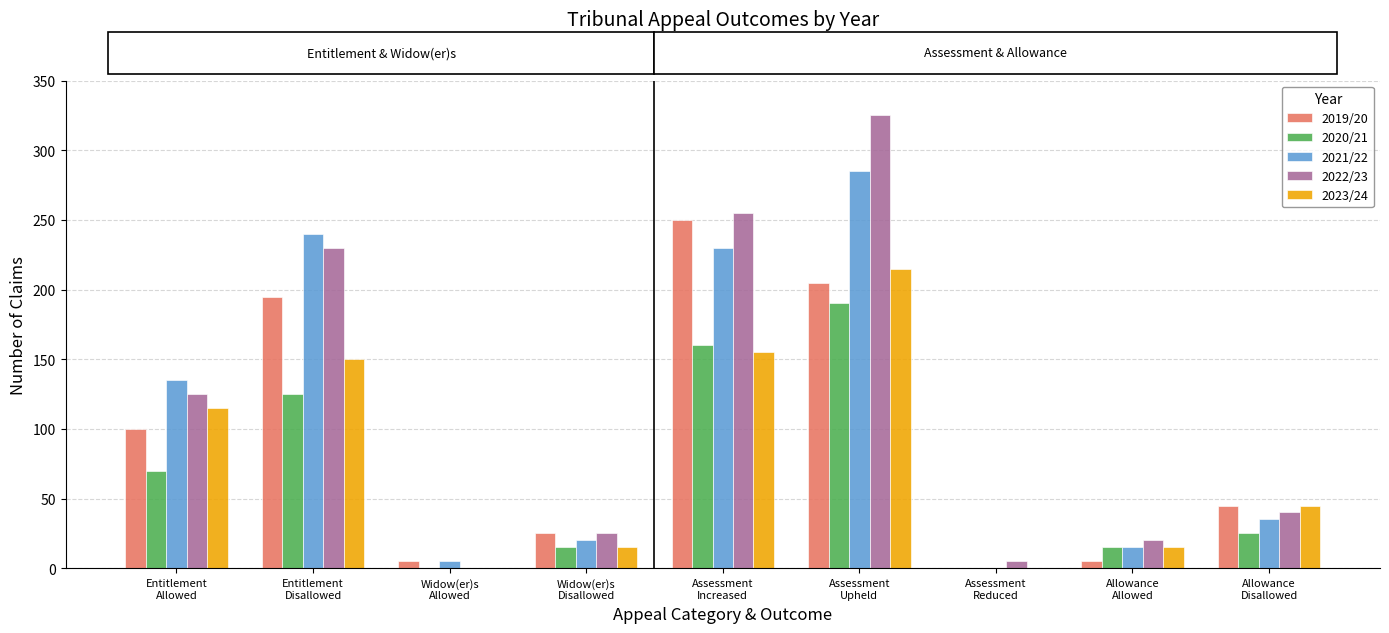

What is the maximum value shown in the chart?

325